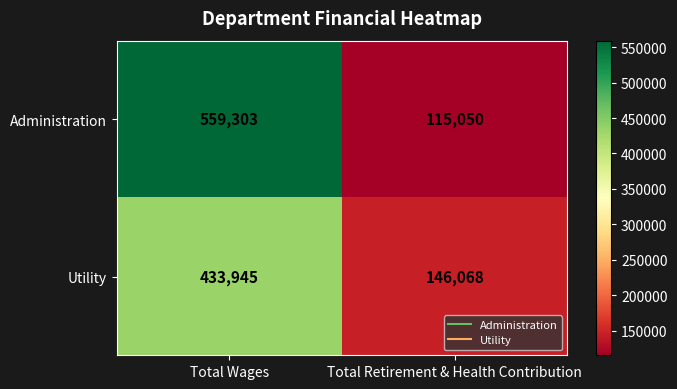

Reading right to left, extract all data points from this chart.

Administration: Total Retirement & Health Contribution=115050	Total Wages=559303
Utility: Total Retirement & Health Contribution=146068	Total Wages=433945